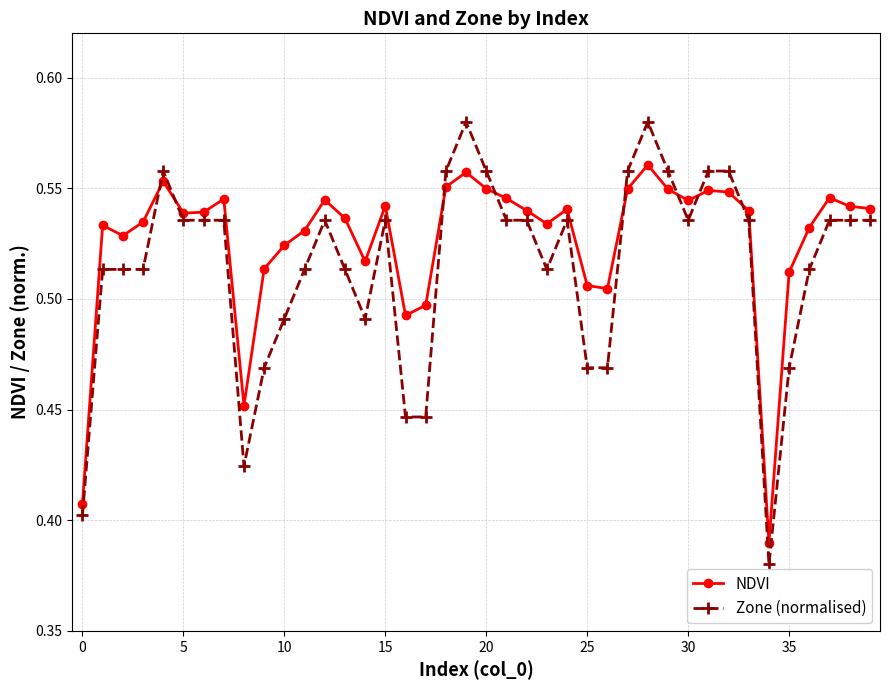

List the series in order of their peak value, highest first.

Zone (normalised), NDVI